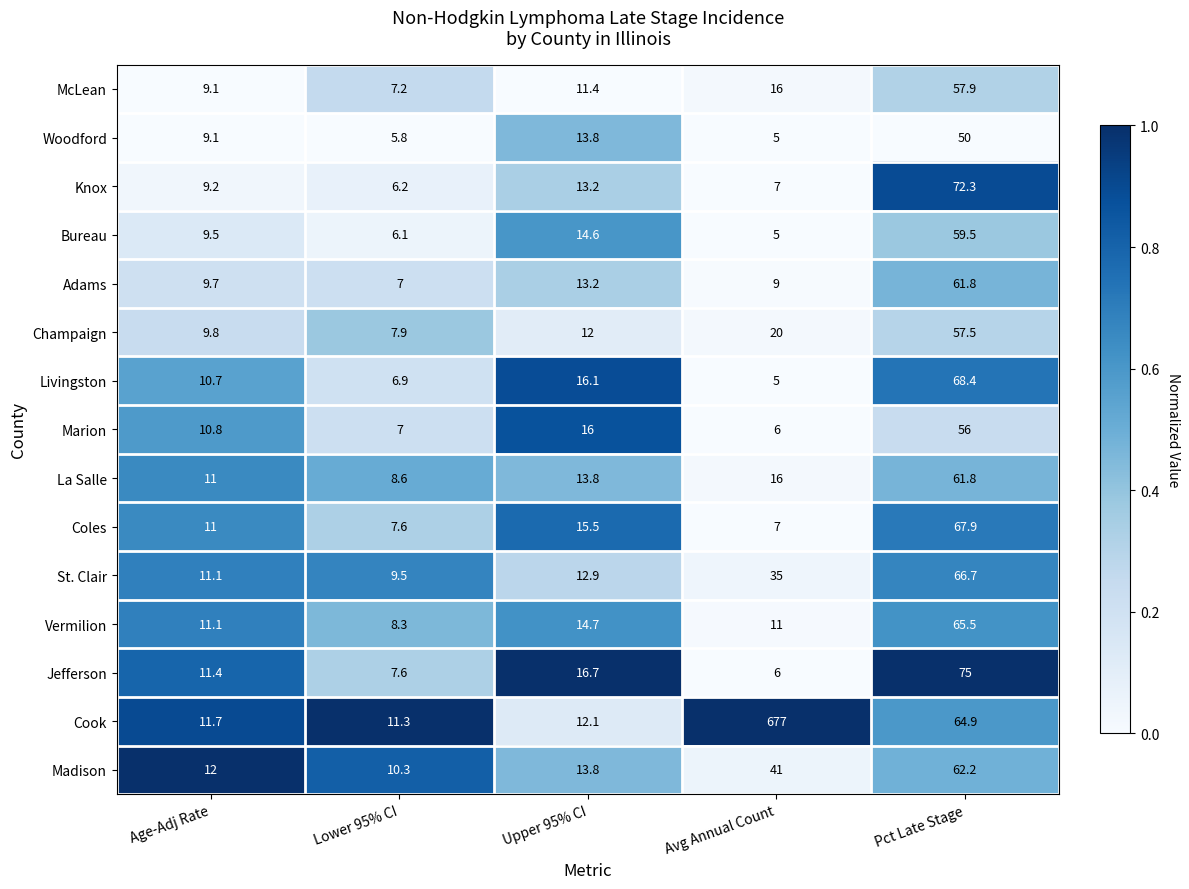

Which series has the widest spread of values?

Cook